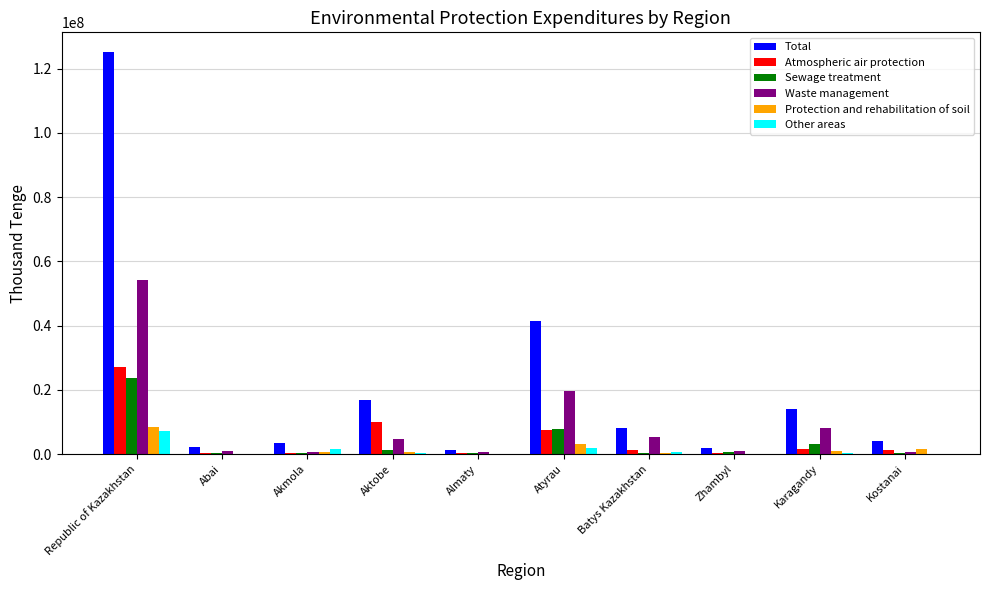

Read the Waste management value at Atyrau, to the nearest 50.

19622650